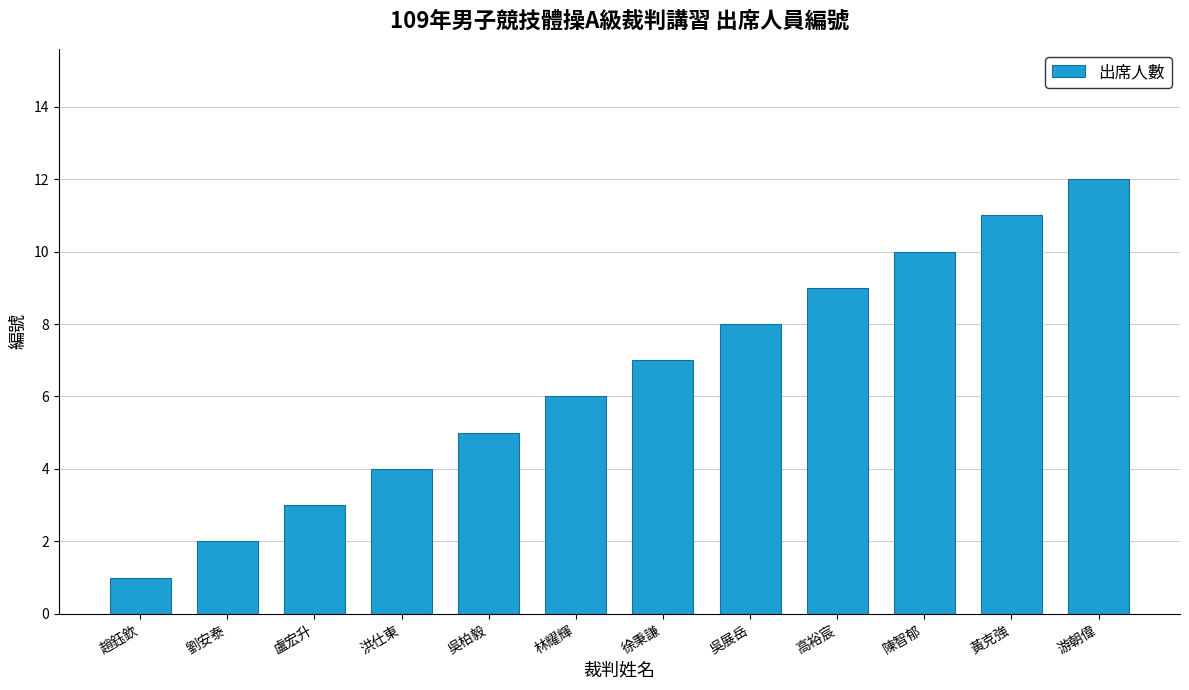

Is it true that the value at 趙鈺欽 is 1?

True